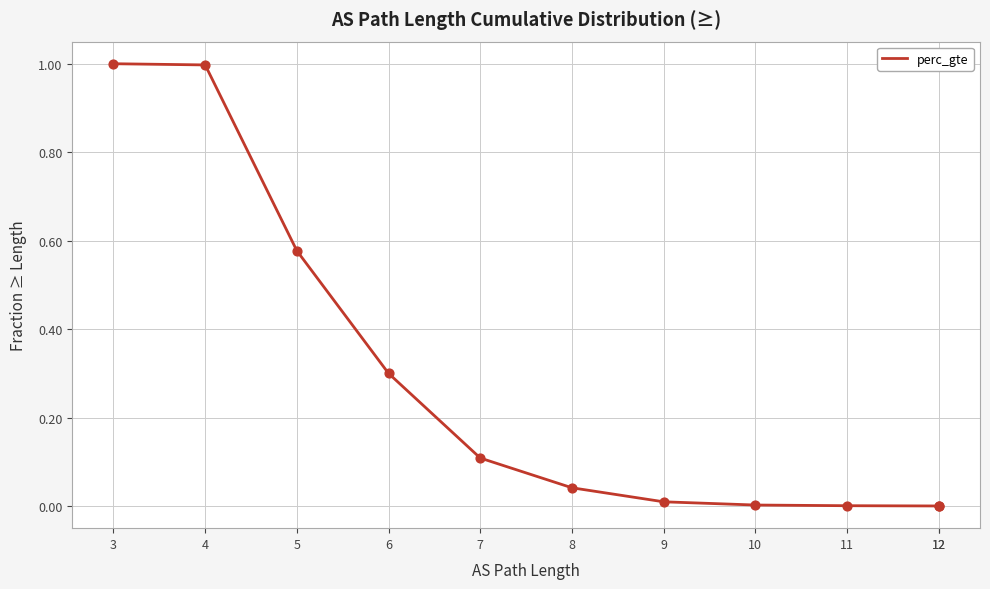

What is the change in value from 4 to 5?

-0.4